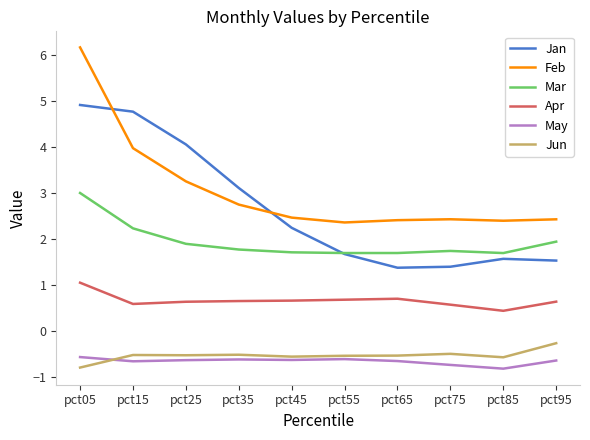

True or false: May and Feb cross at least once.

False